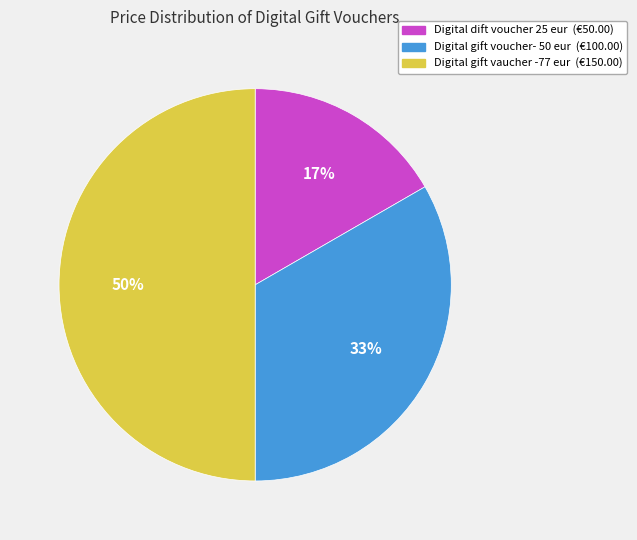

Which slice is the largest?

Digital gift vaucher -77 eur